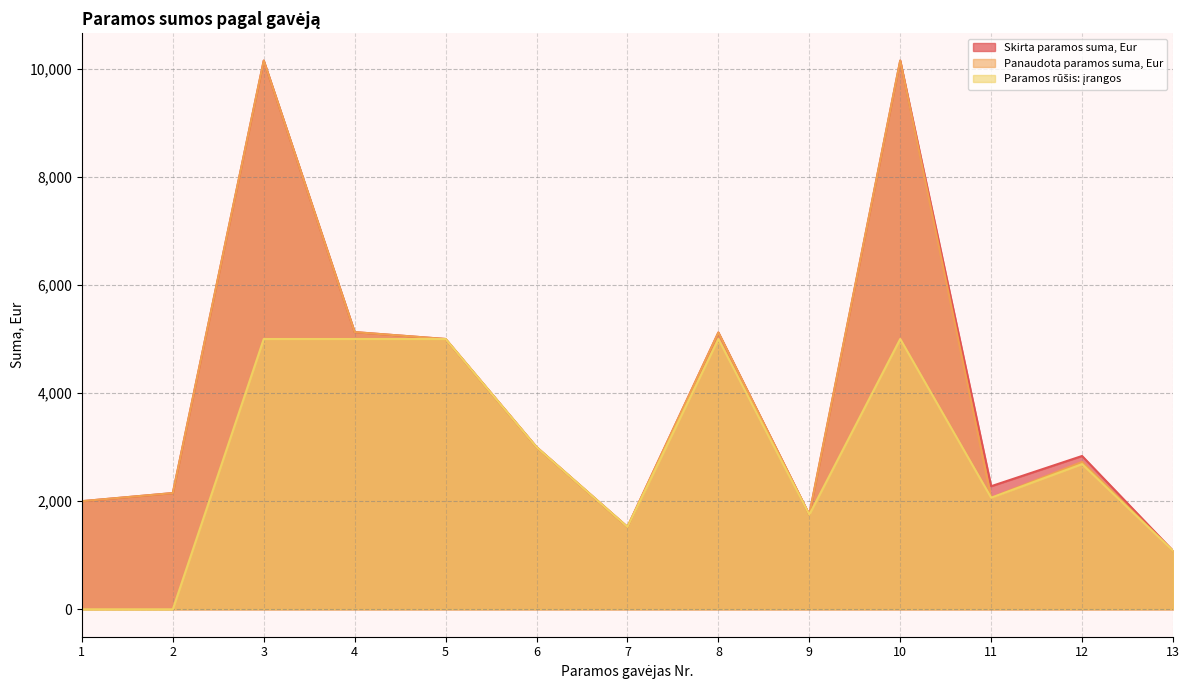

How many lines are shown in the chart?

3